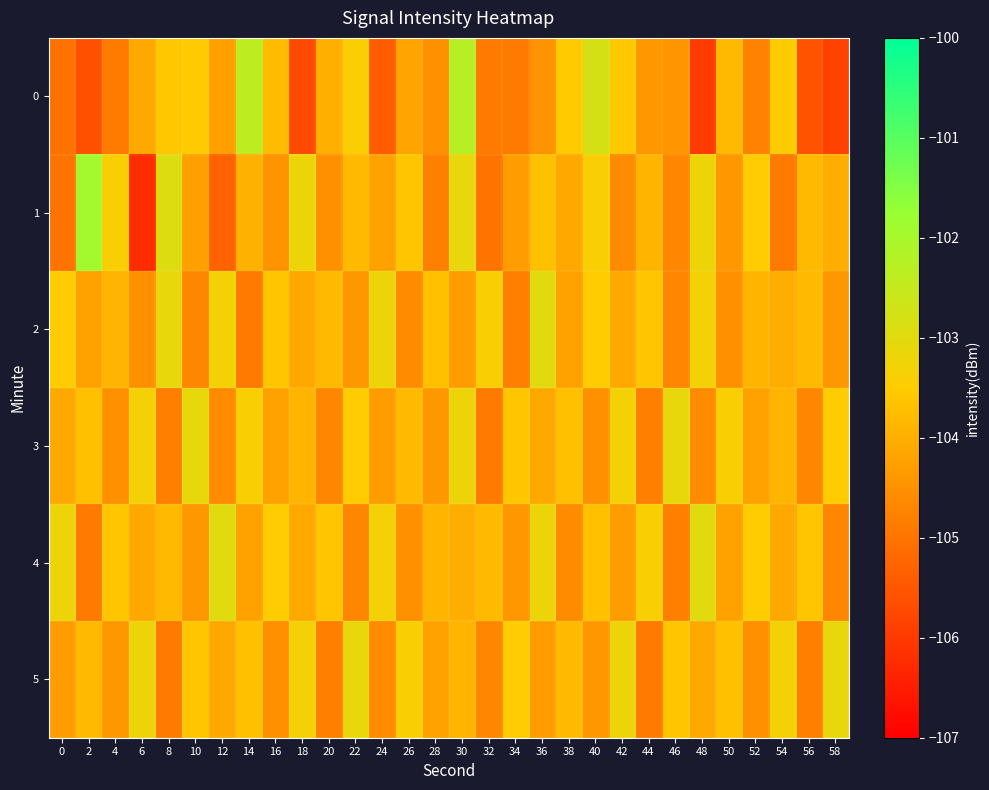

At how many categories does at least one series exceed -104?

30